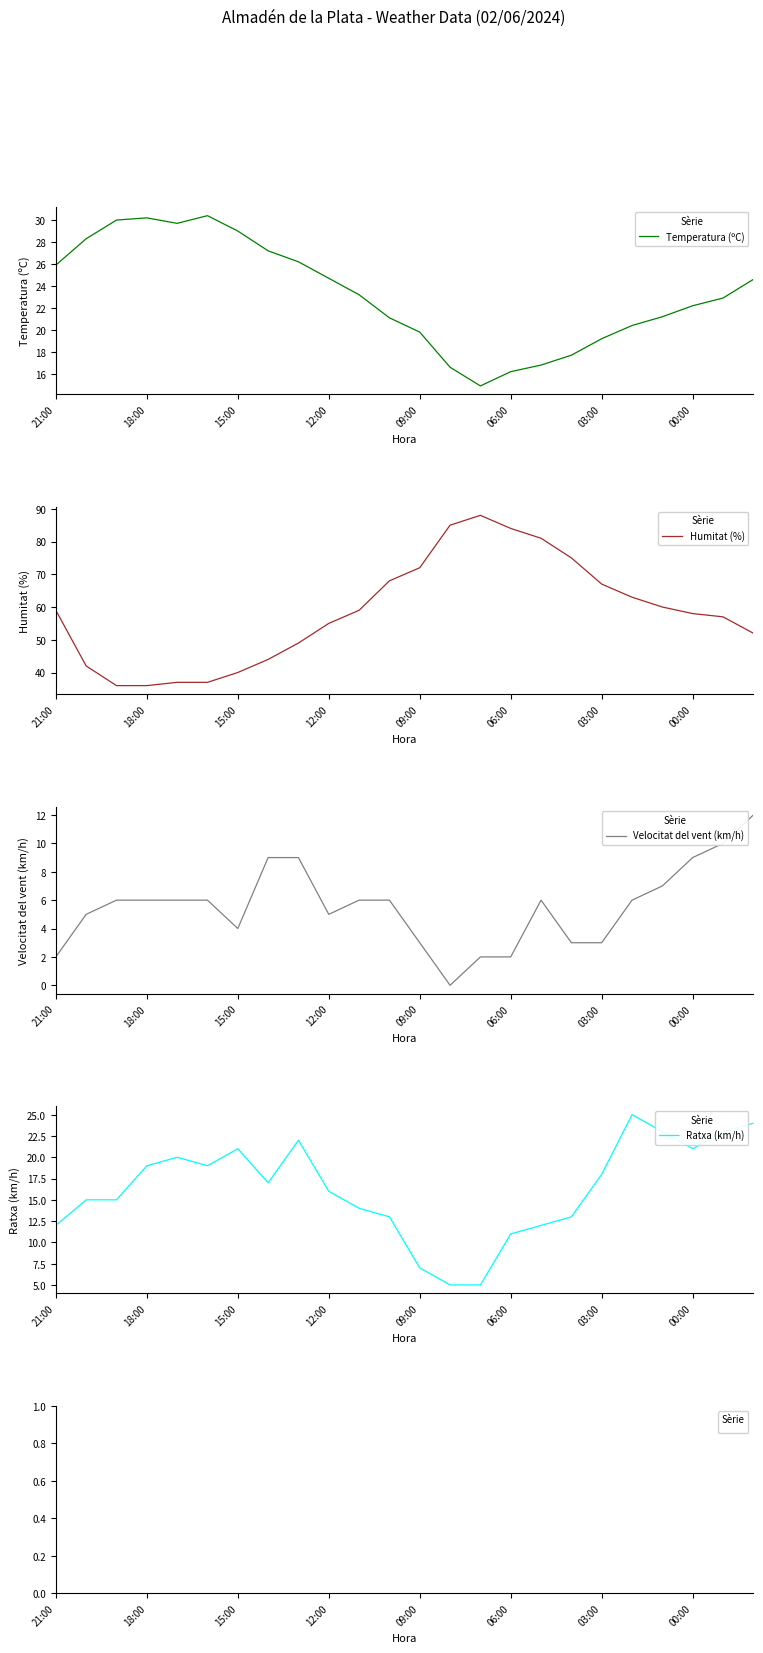

What position from the left is 23?

24